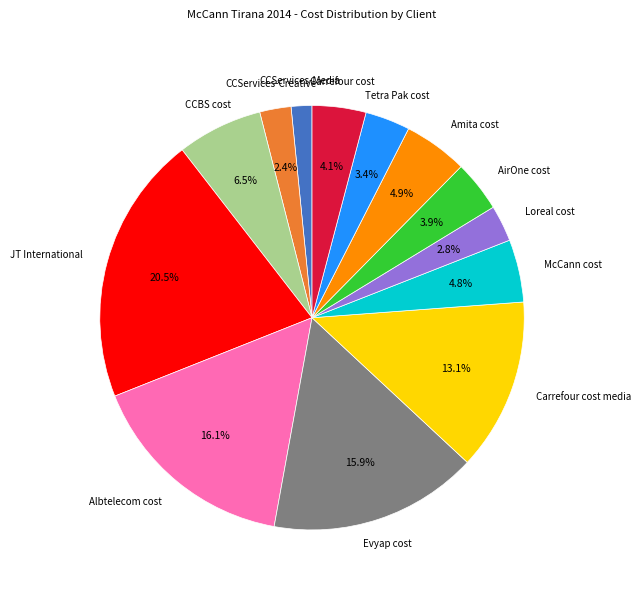

Is there any slice that represents more than half of the pie?

No